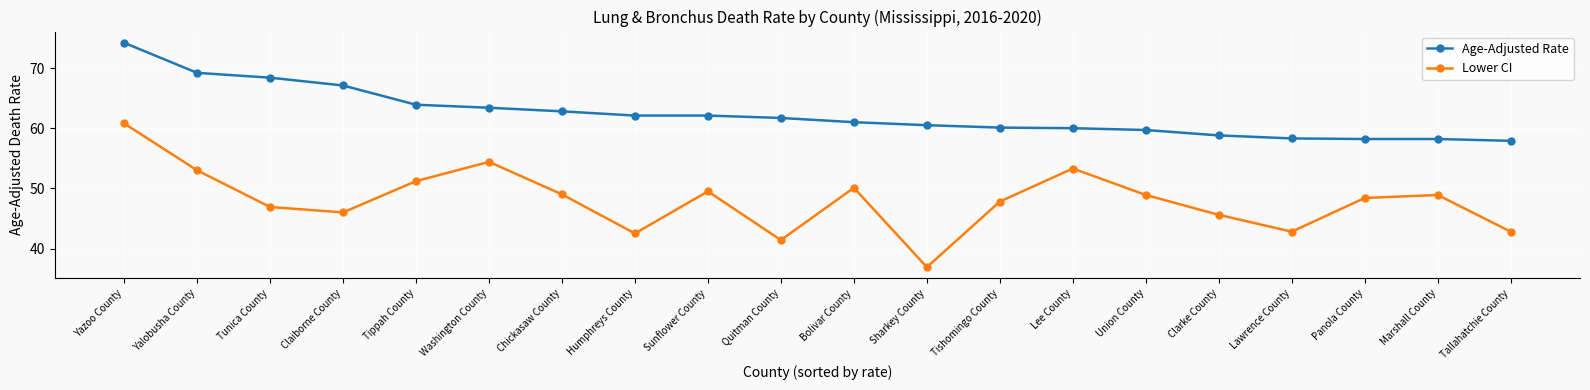

What is the minimum value for Lower CI?

36.9